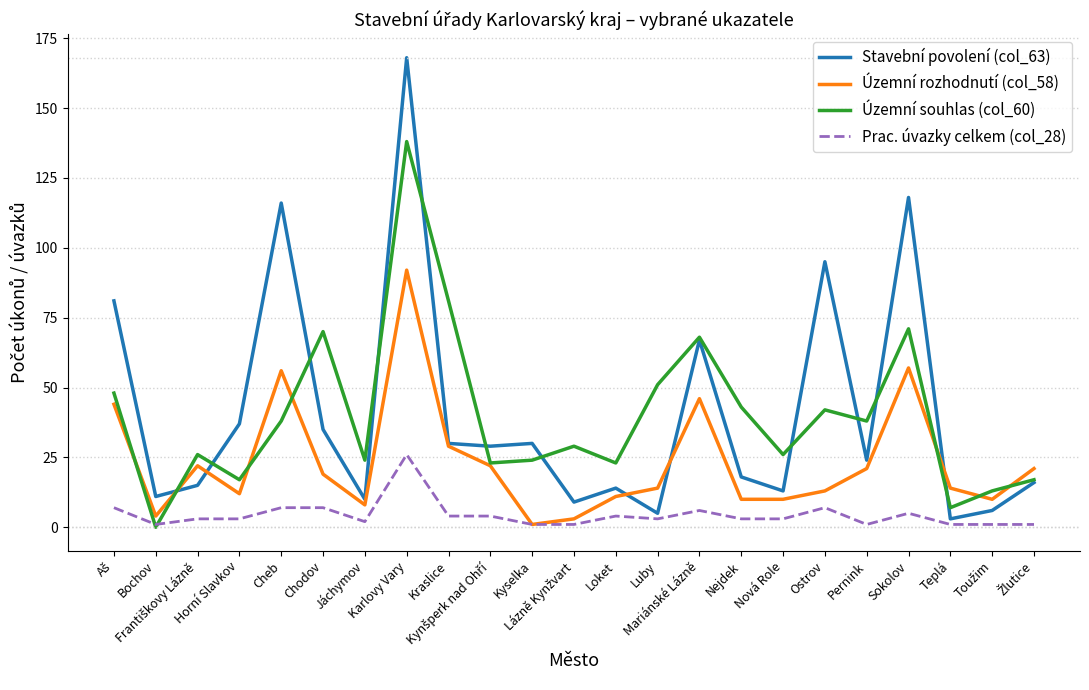

What is the maximum value for Stavební povolení (col_63)?

168